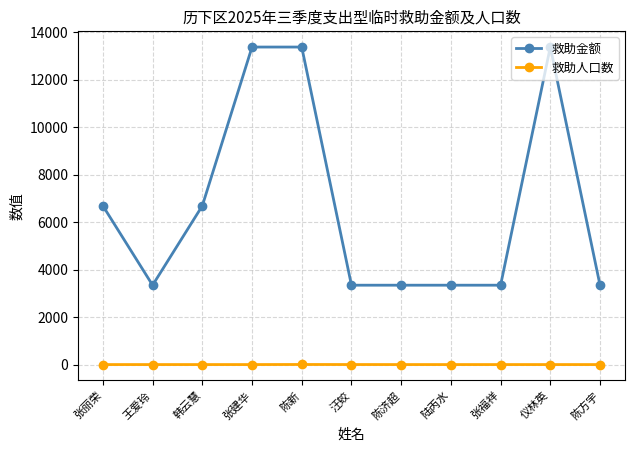

The 救助金额 series shows 5581 at 仪林英. True or false?

False